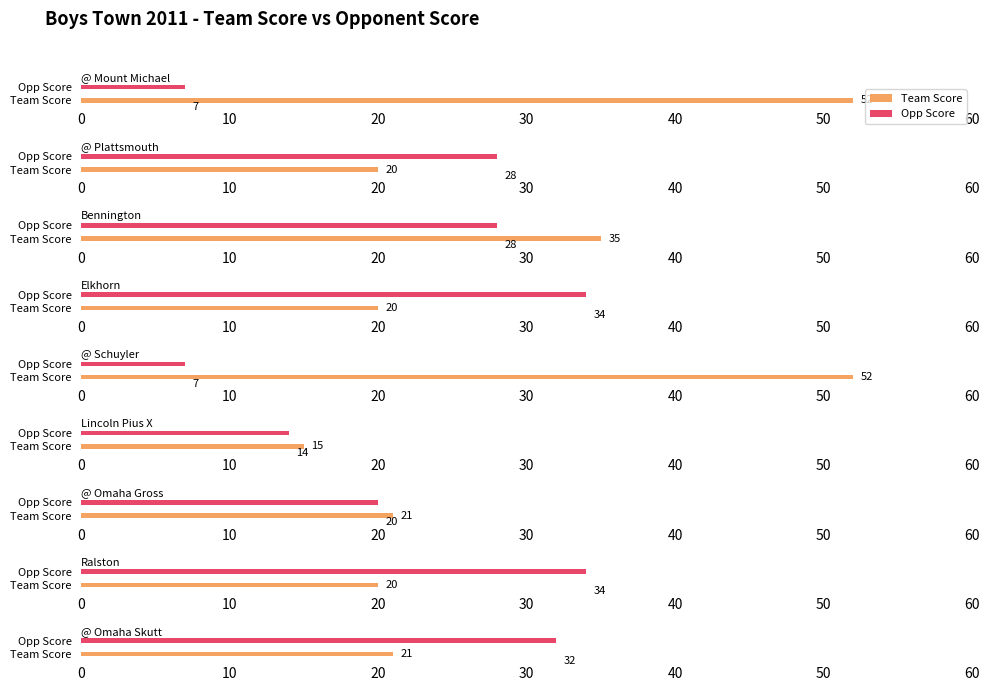

What position from the right is @ Omaha Skutt?

1